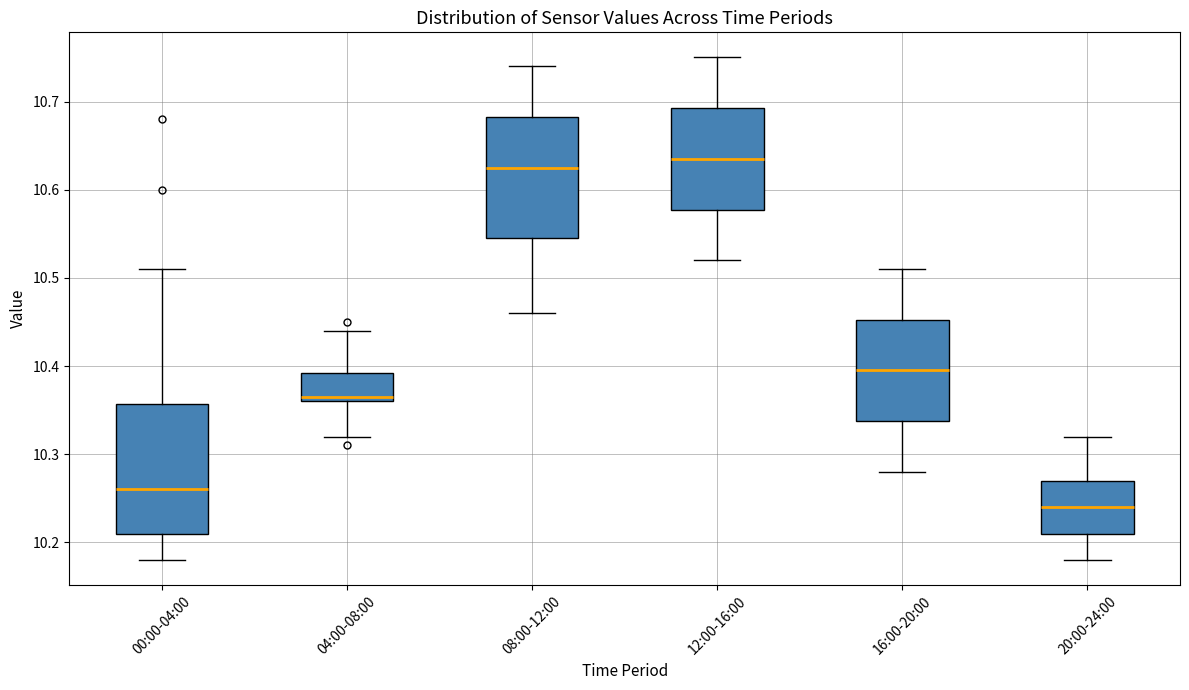

Reading left to right, read every box against the y-axis: the position of its median line, the range the box covers, and the ends of its whiskers. The values are not printed on the chart, so give them approximately, as read against the axis.

00:00-04:00: median 10.26, box 10.21 to 10.36, whiskers 10.18 to 10.51
04:00-08:00: median 10.37, box 10.36 to 10.39, whiskers 10.32 to 10.44
08:00-12:00: median 10.63, box 10.55 to 10.68, whiskers 10.46 to 10.74
12:00-16:00: median 10.64, box 10.58 to 10.69, whiskers 10.52 to 10.75
16:00-20:00: median 10.40, box 10.34 to 10.45, whiskers 10.28 to 10.51
20:00-24:00: median 10.24, box 10.21 to 10.27, whiskers 10.18 to 10.32